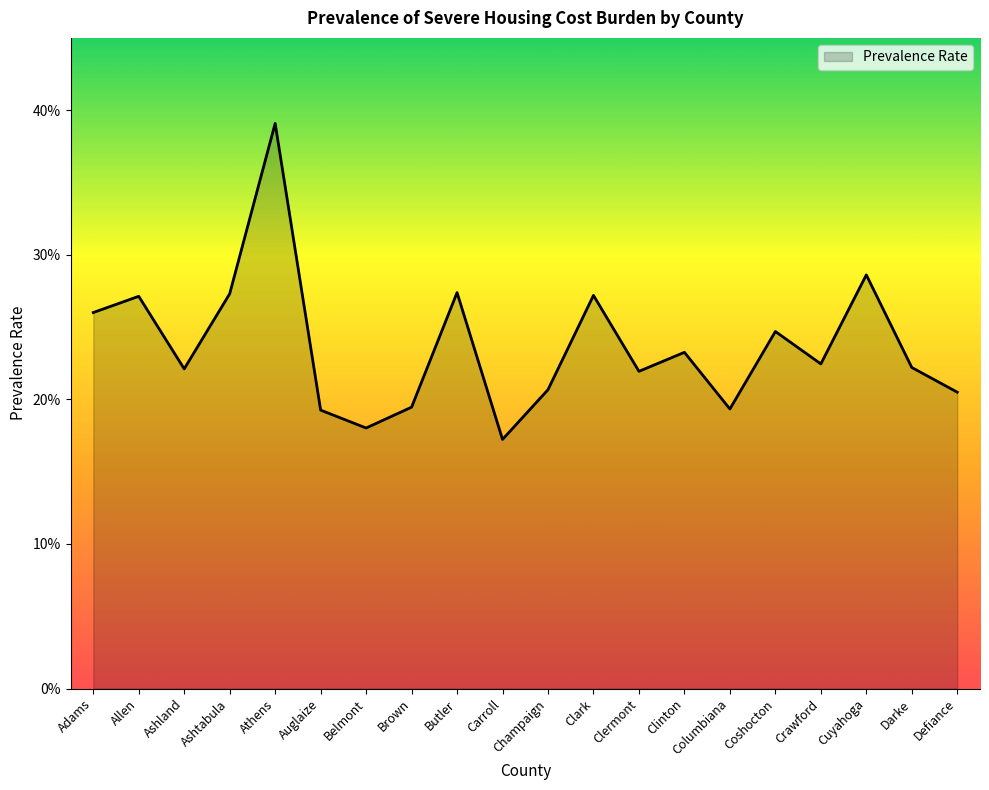

What is the difference between the maximum and minimum values?

0.2